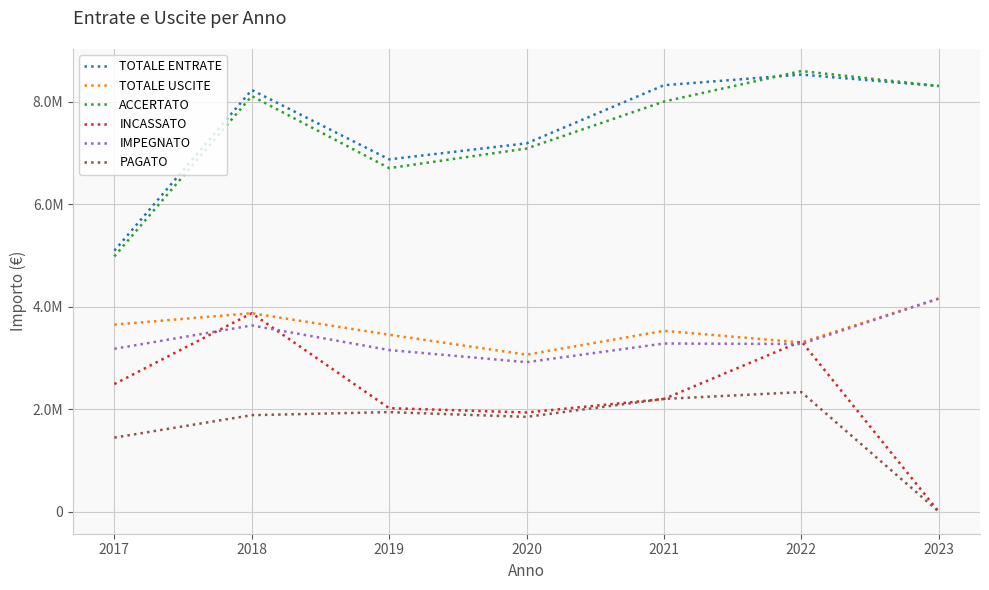

What is the value of the INCASSATO point at the 4th from the left?

1935242.8